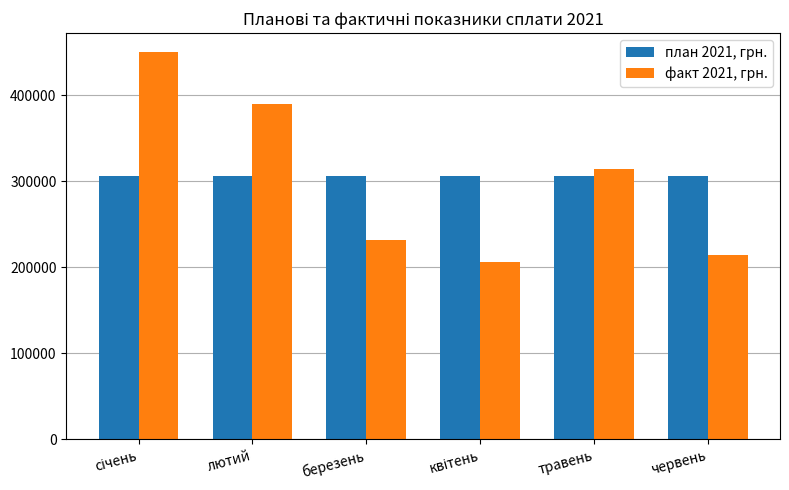

What is the value of the факт 2021, грн. bar at the 4th from the left?

205730.8